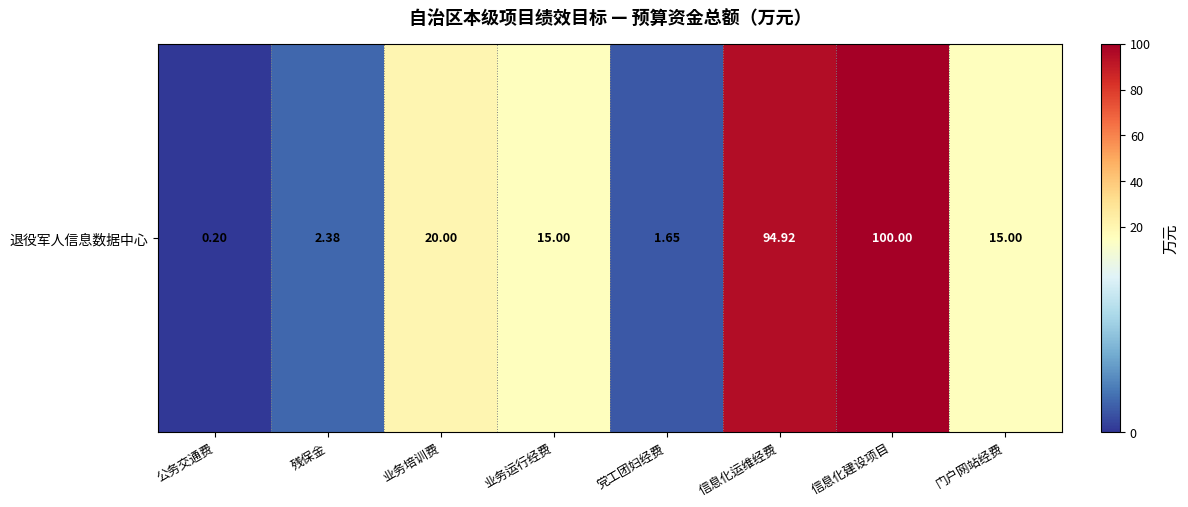

What is the approximate value at 残保金?

2.4